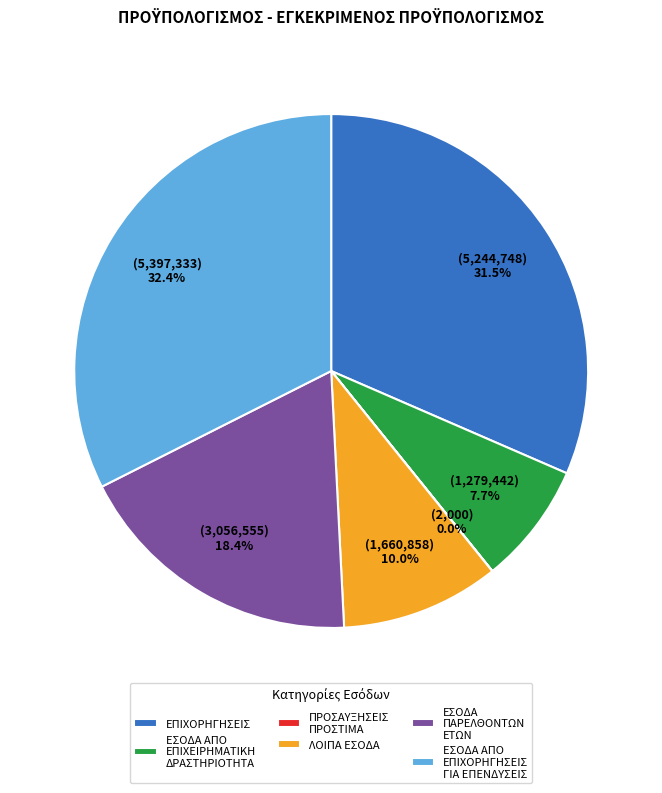

Is there any slice that represents more than half of the pie?

No